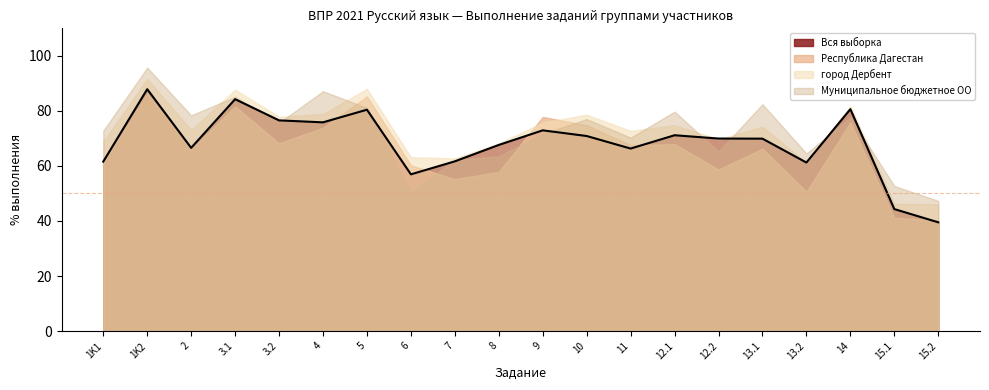

Reading right to left, what are all the values shown in this chart?

Вся выборка: 39.5	44.3	80.6	61.2	69.9	70.0	71.2	66.3	70.9	72.9	67.6	61.7	56.9	80.4	75.8	76.5	84.2	66.6	87.9	61.6
Республика Дагестан: 40.2	41.2	75.8	50.6	66.3	58.7	67.9	67.5	74.8	77.8	57.8	55.2	60.2	85.3	73.9	68.2	81.6	66.1	86.3	61.2
город Дербент: 46.1	46.2	81.8	61.1	74.3	69.7	74.8	72.7	78.6	75.7	68.2	62.8	63.1	88.0	78.9	77.8	87.7	73.0	91.7	68.8
Муниципальное бюджетное ОО: 47.3	52.7	77.7	64.5	82.4	65.2	79.7	70.3	77.0	71.6	63.5	62.2	50.3	81.1	87.2	75.7	85.1	78.4	95.7	72.8